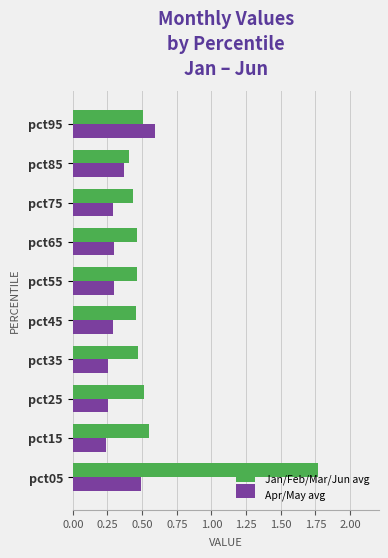

List the series in order of their peak value, lowest first.

Apr/May avg, Jan/Feb/Mar/Jun avg